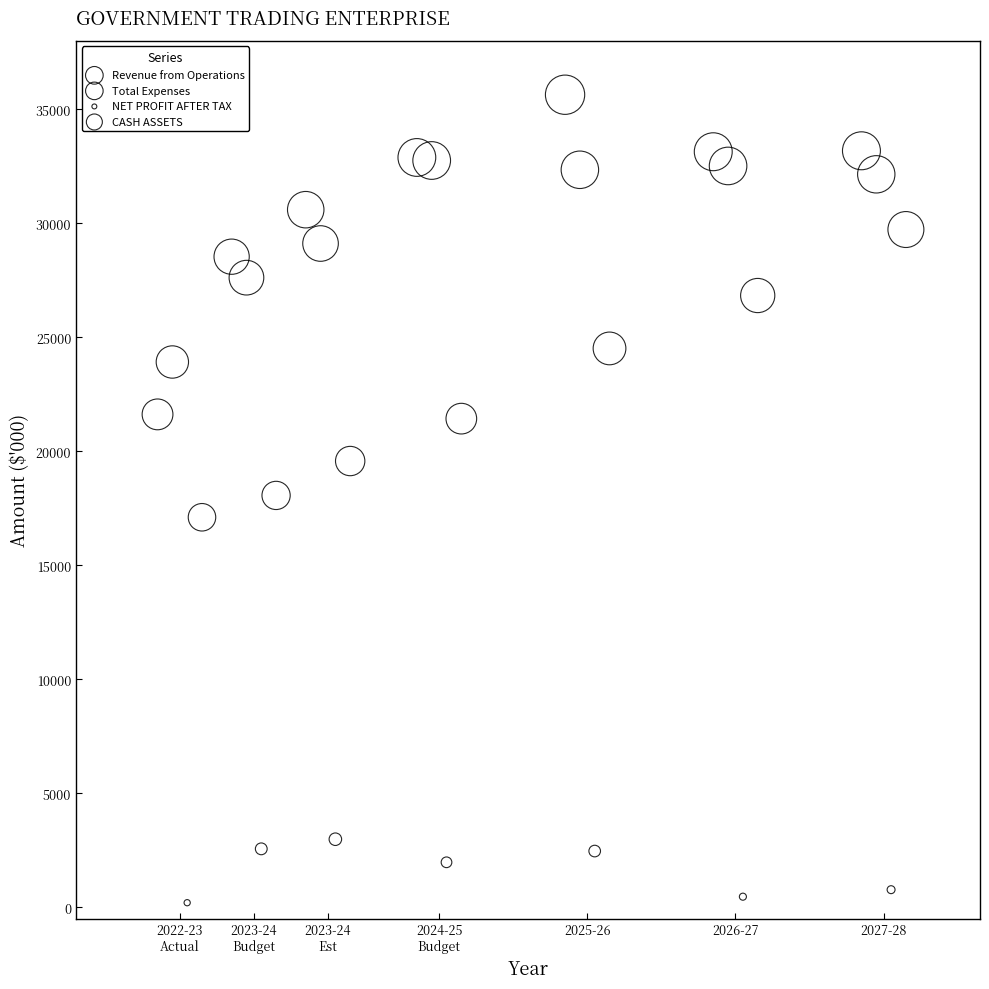

Which series reaches the maximum Y coordinate?

Revenue from Operations